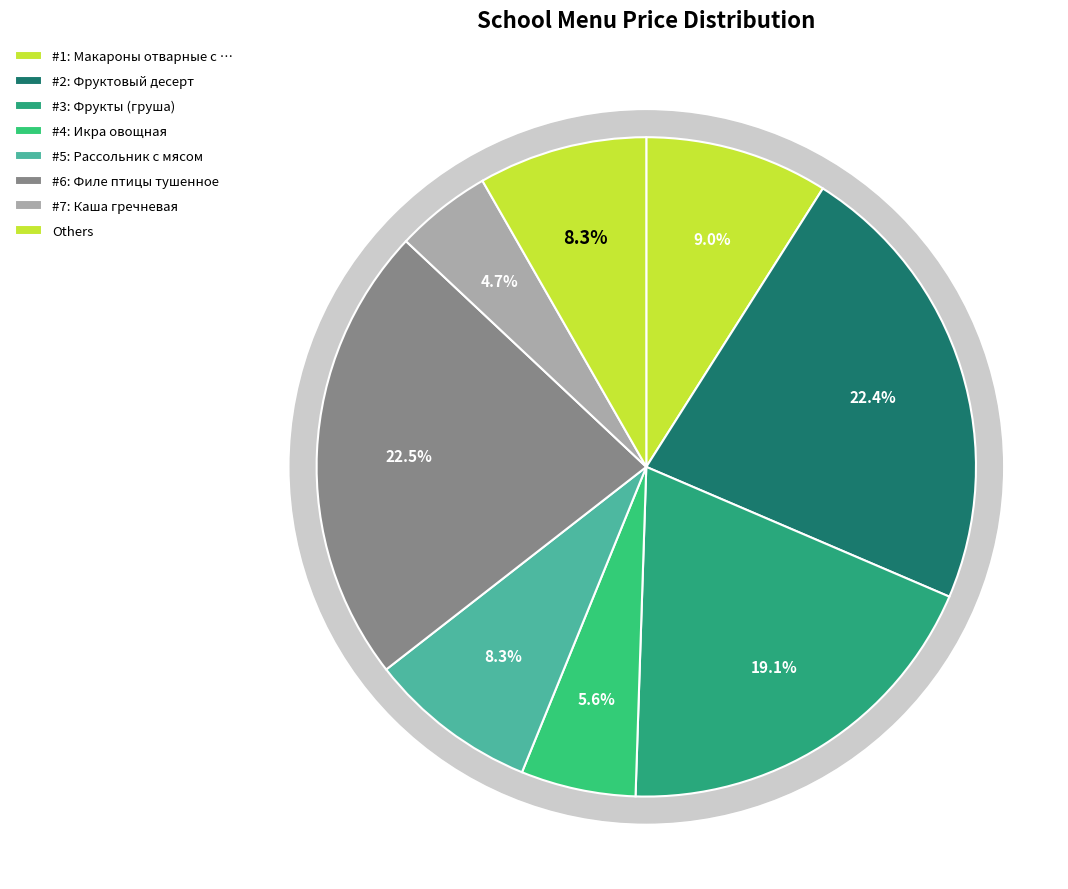

True or false: Фрукты (груша) accounts for 8% of the total.

False